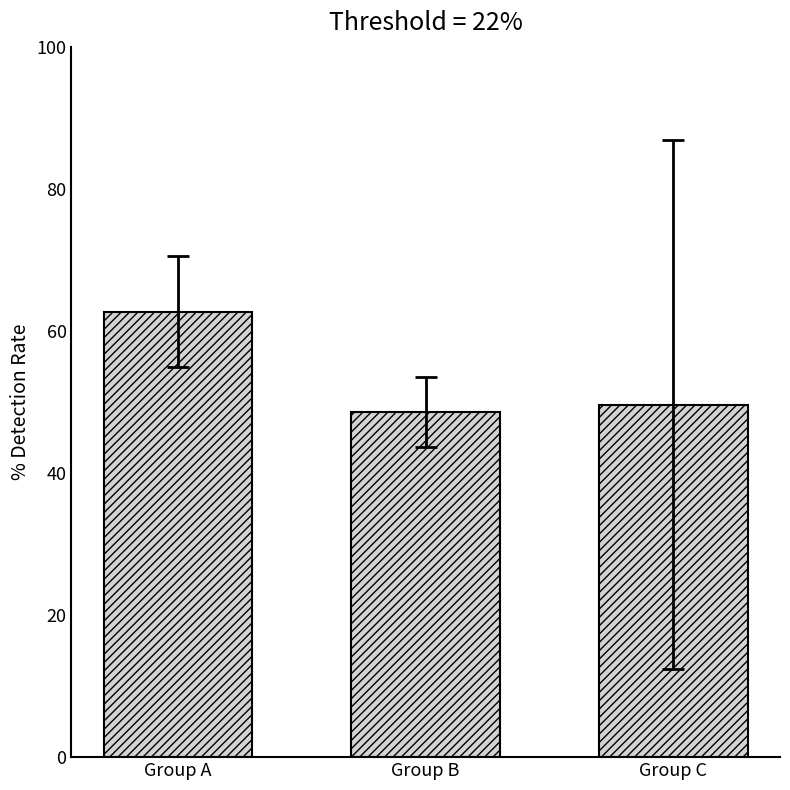

True or false: the data shows 24.7 at Group C.

False